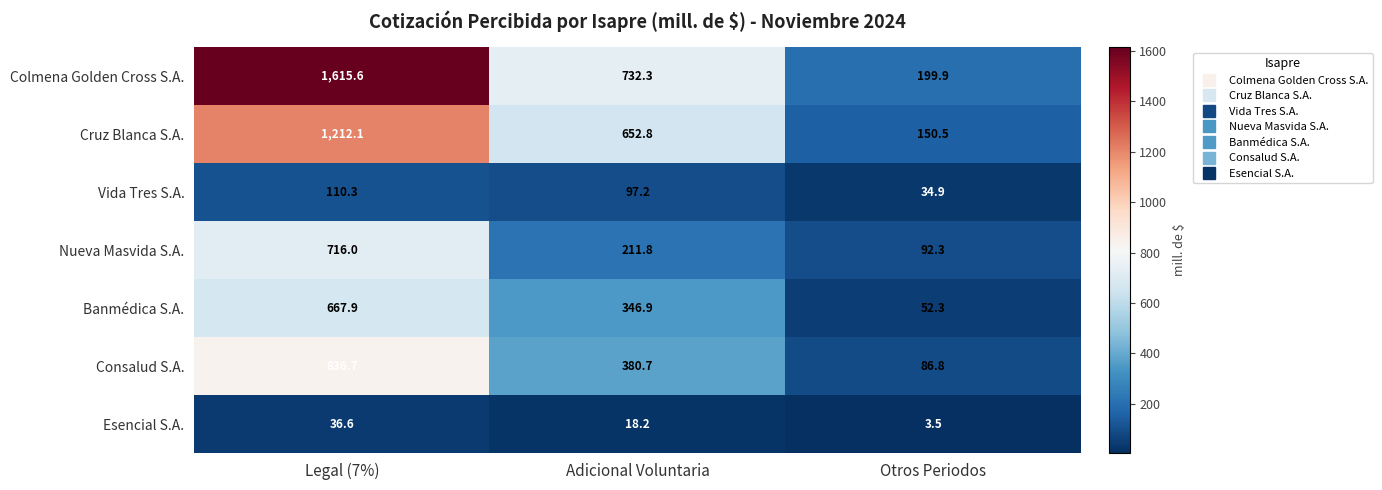

Reading left to right, list all the values displayed in this chart.

Colmena Golden Cross S.A.: Legal (7%)=1615.6	Adicional Voluntaria=732.3	Otros Periodos=199.9
Cruz Blanca S.A.: Legal (7%)=1212.1	Adicional Voluntaria=652.8	Otros Periodos=150.5
Vida Tres S.A.: Legal (7%)=110.3	Adicional Voluntaria=97.2	Otros Periodos=34.9
Nueva Masvida S.A.: Legal (7%)=716.0	Adicional Voluntaria=211.8	Otros Periodos=92.3
Banmédica S.A.: Legal (7%)=667.9	Adicional Voluntaria=346.9	Otros Periodos=52.3
Consalud S.A.: Legal (7%)=836.7	Adicional Voluntaria=380.7	Otros Periodos=86.8
Esencial S.A.: Legal (7%)=36.6	Adicional Voluntaria=18.2	Otros Periodos=3.5